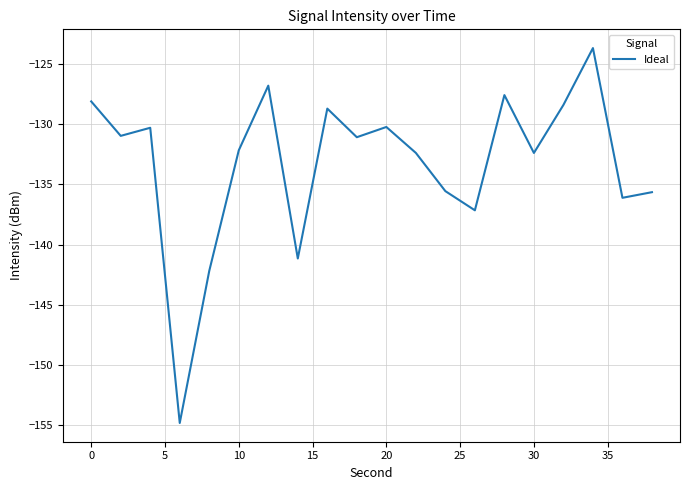

What is the minimum value shown in the chart?

-154.8